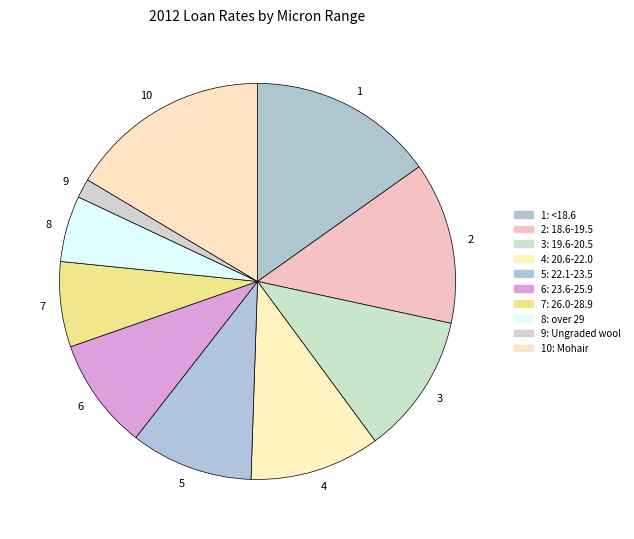

Is there a majority slice in this chart?

No